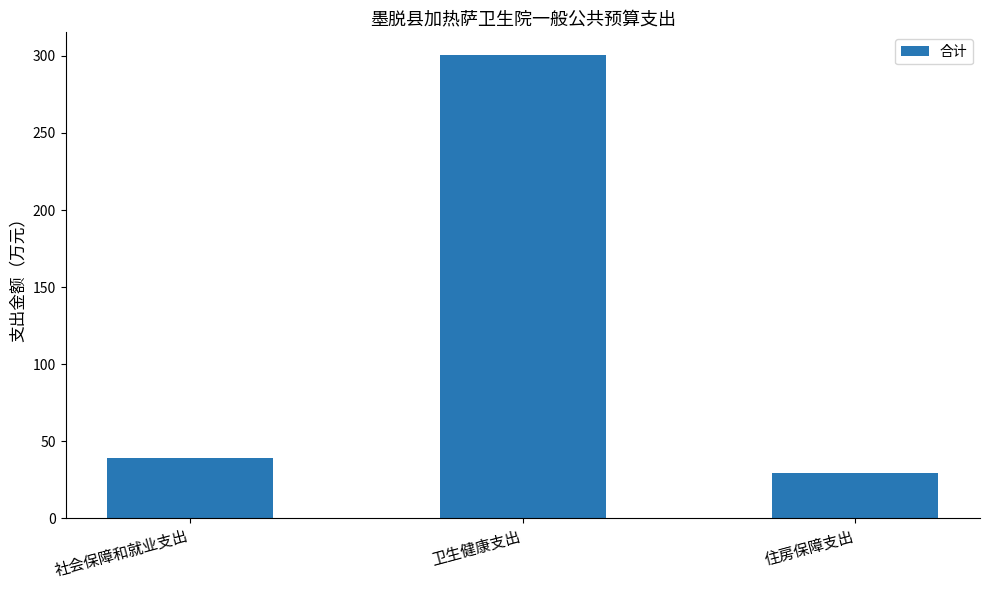

What is the difference between the maximum and second lowest values?

261.2